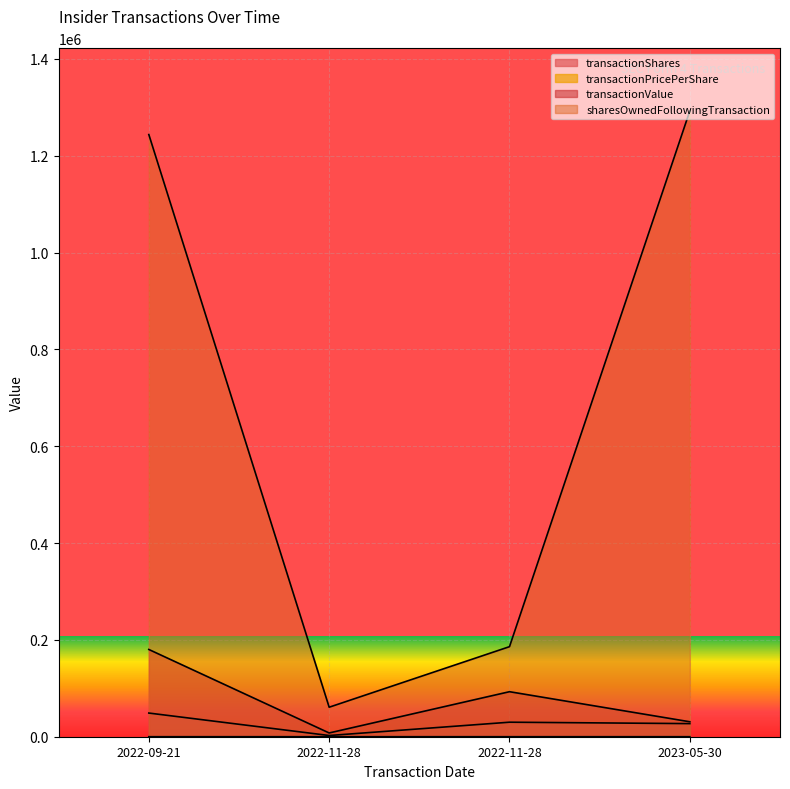

Where is the first local minimum for sharesOwnedFollowingTransaction?

2022-11-28